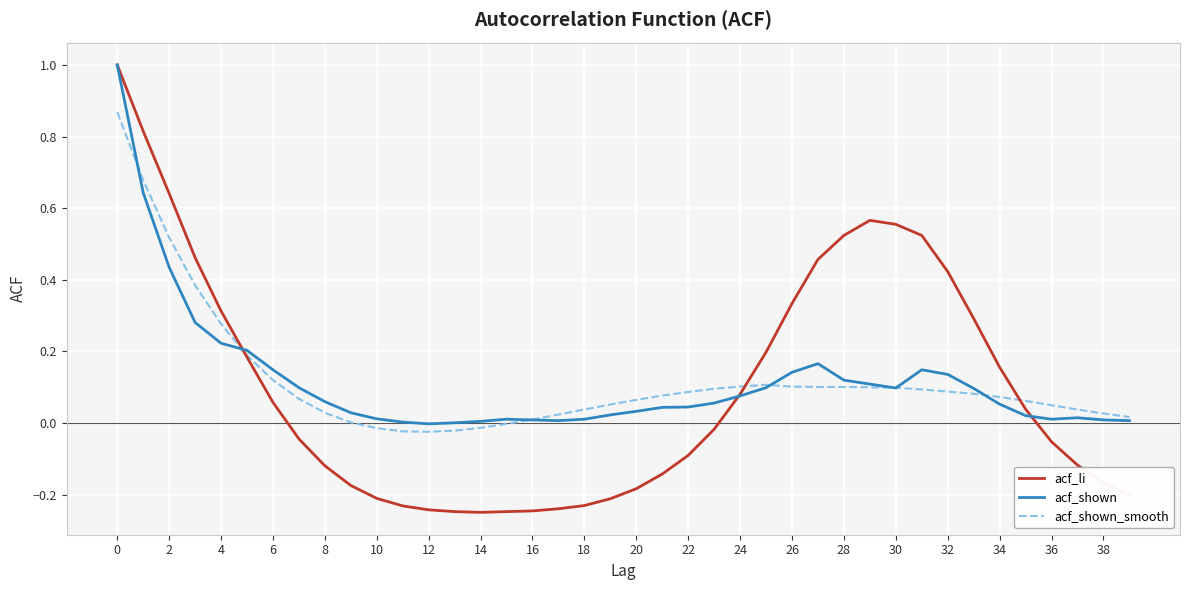

How many lines are shown in the chart?

3